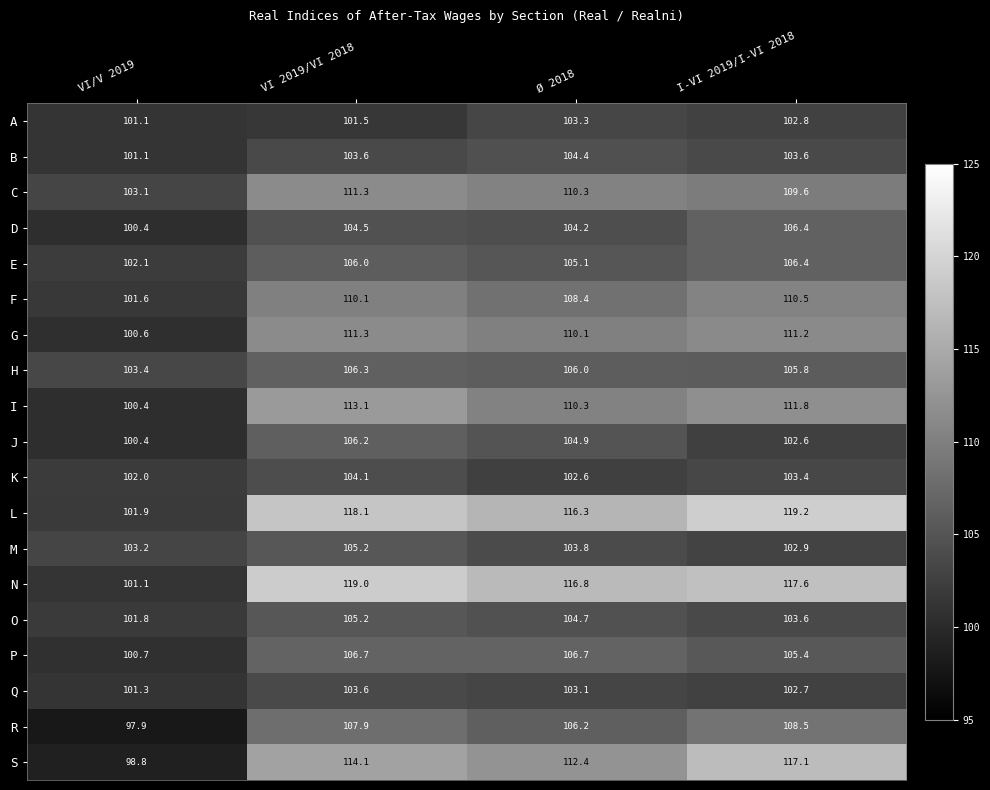

What is the average value of the S series?

110.6